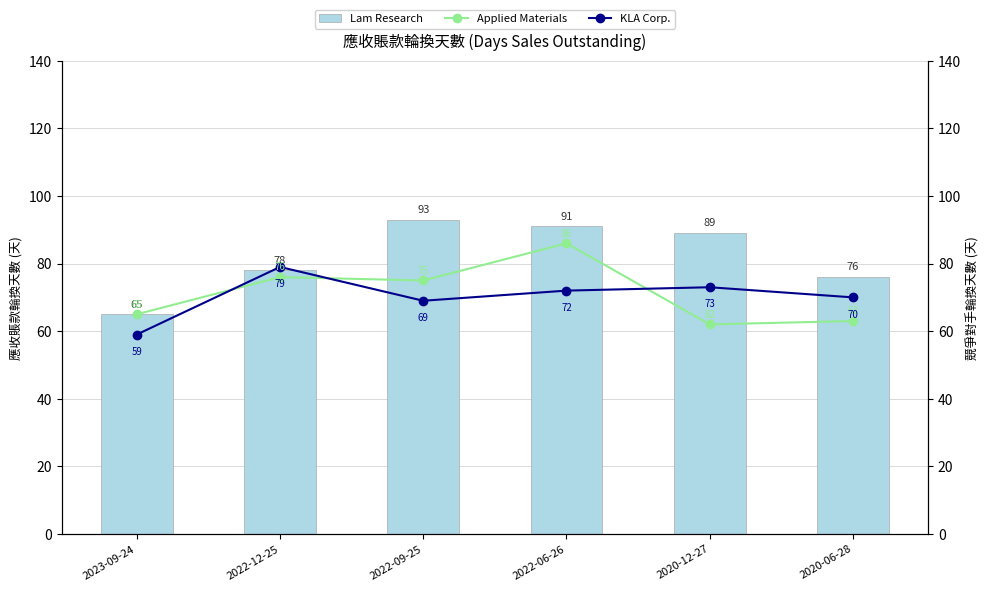

Reading right to left, list all the values displayed in this chart.

Lam Research: 76	89	91	93	78	65
Applied Materials: 63	62	86	75	76	65
KLA Corp.: 70	73	72	69	79	59